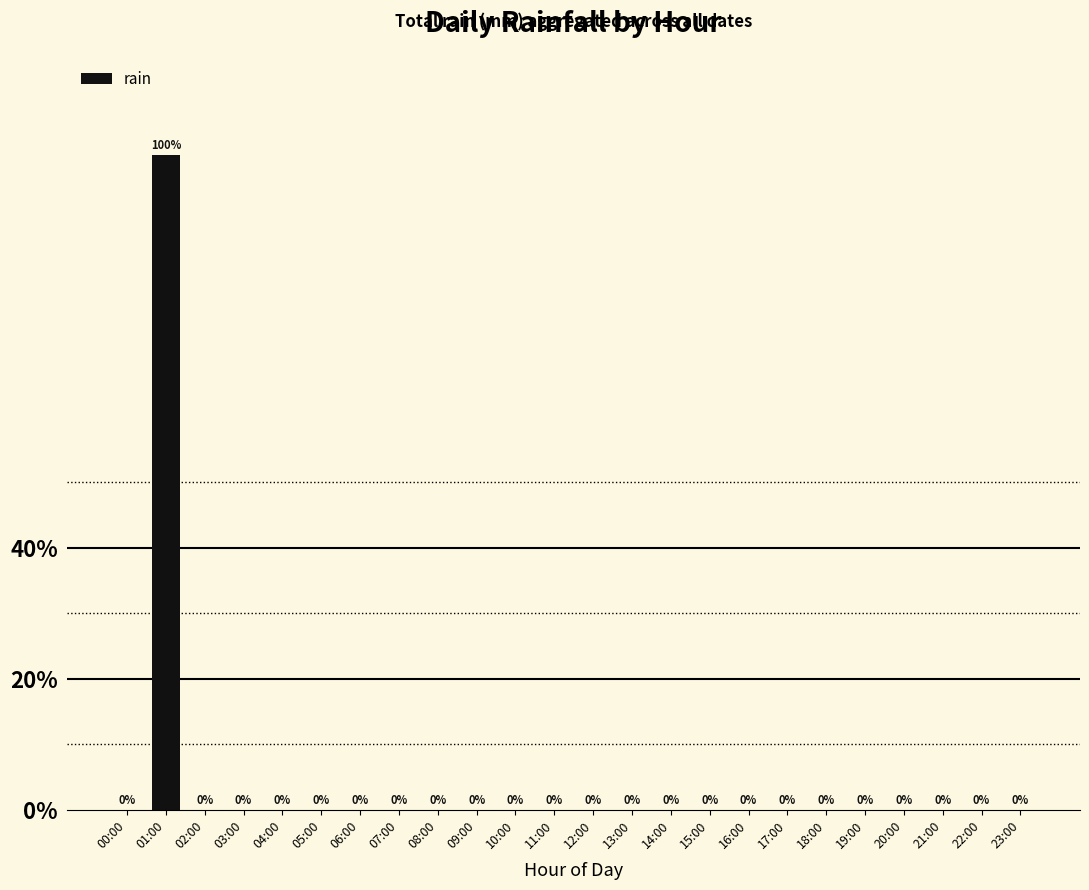

At which category does the chart reach its peak across all series?

01:00